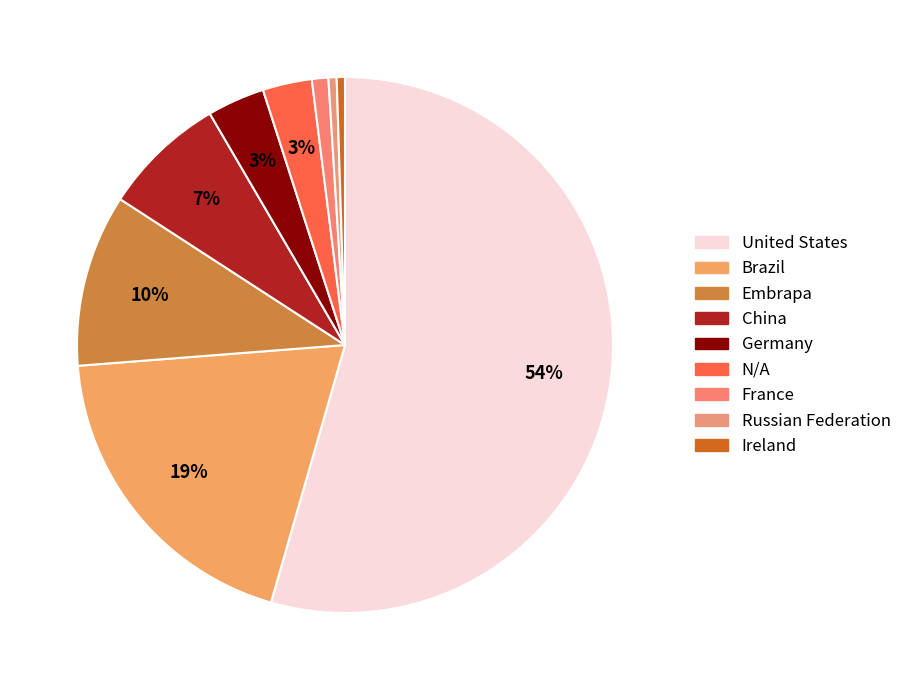

Is there a majority slice in this chart?

Yes